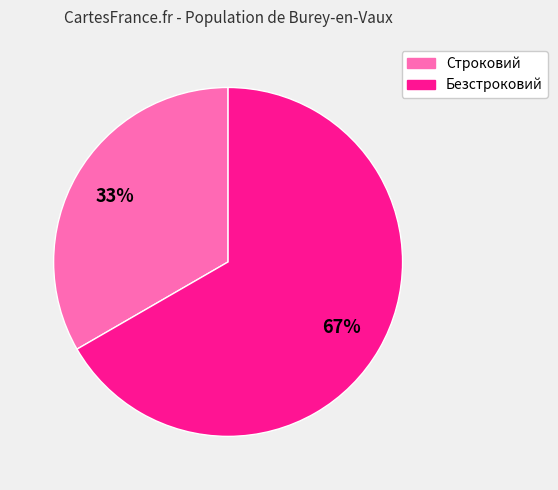

Do Безстроковий and Строковий together represent more than half of the pie?

Yes